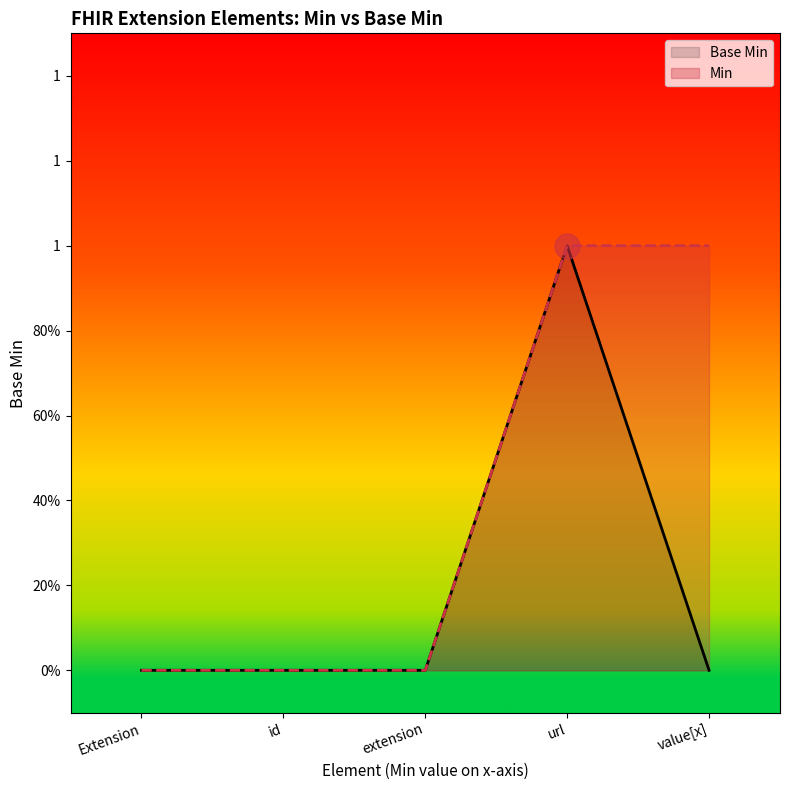

Between extension and id, which is larger?

extension